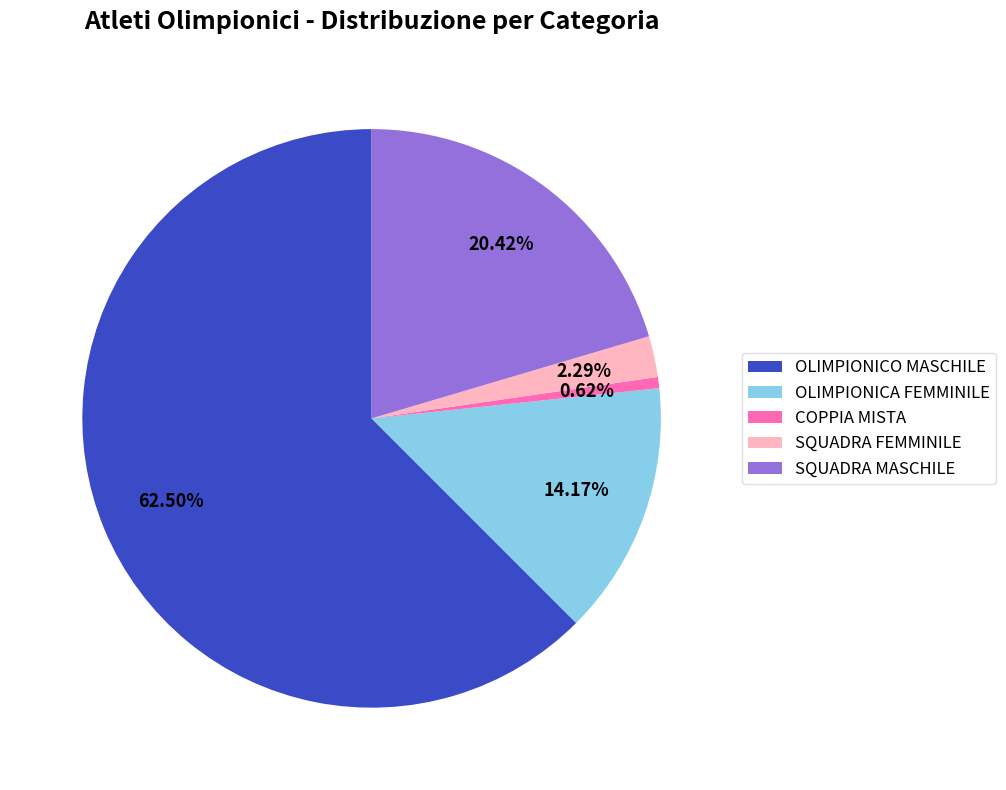

To the nearest percent, what portion does OLIMPIONICA FEMMINILE represent?

14%